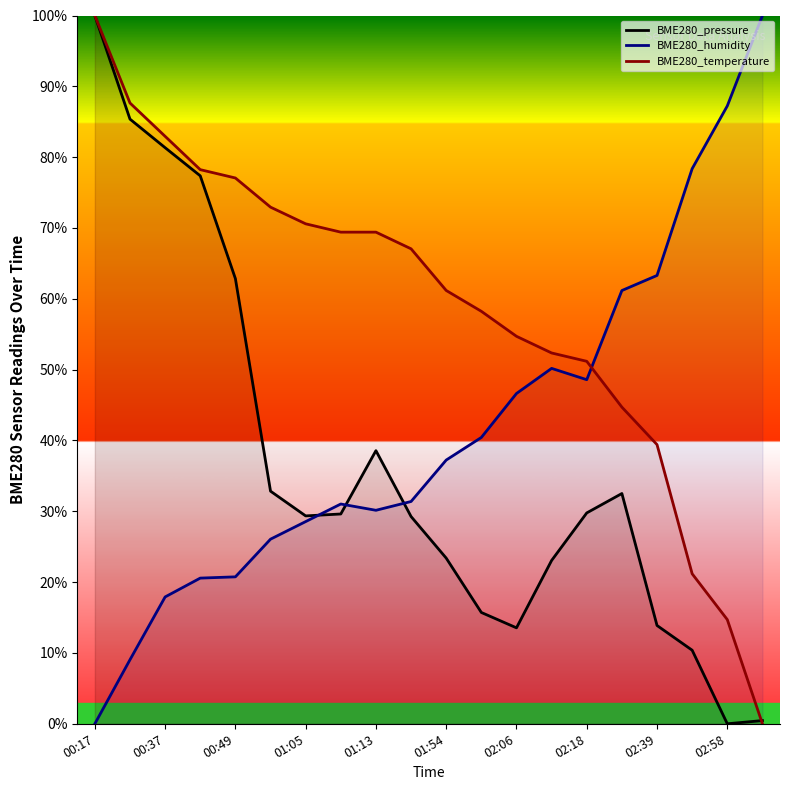

Rank the series by their average value, from lowest to highest.

BME280_pressure, BME280_humidity, BME280_temperature